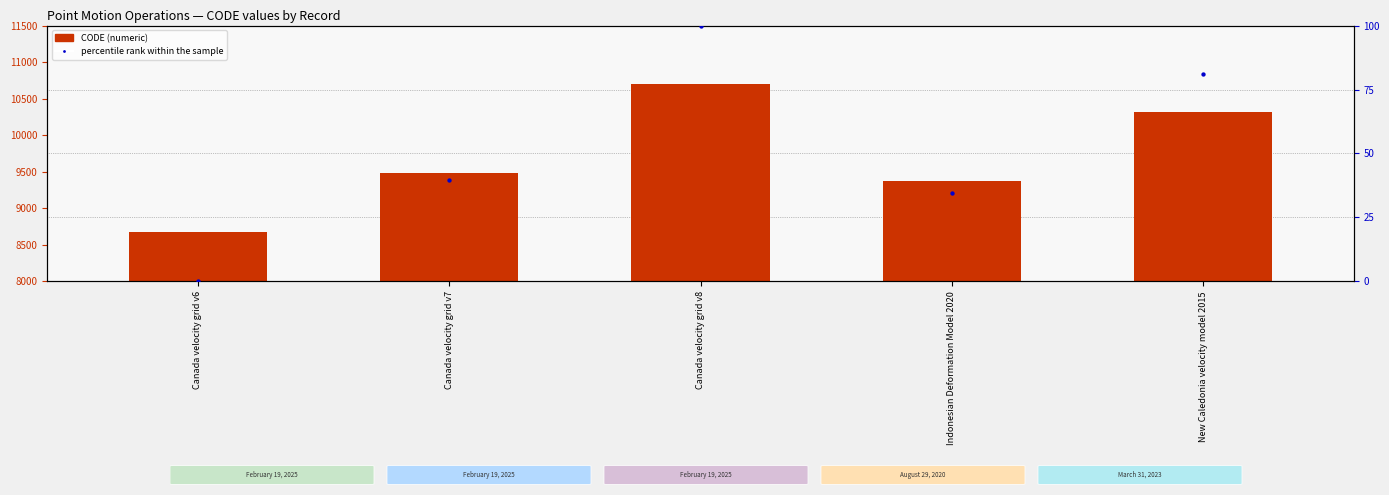

Which series contains the lowest Y value?

percentile rank within the sample